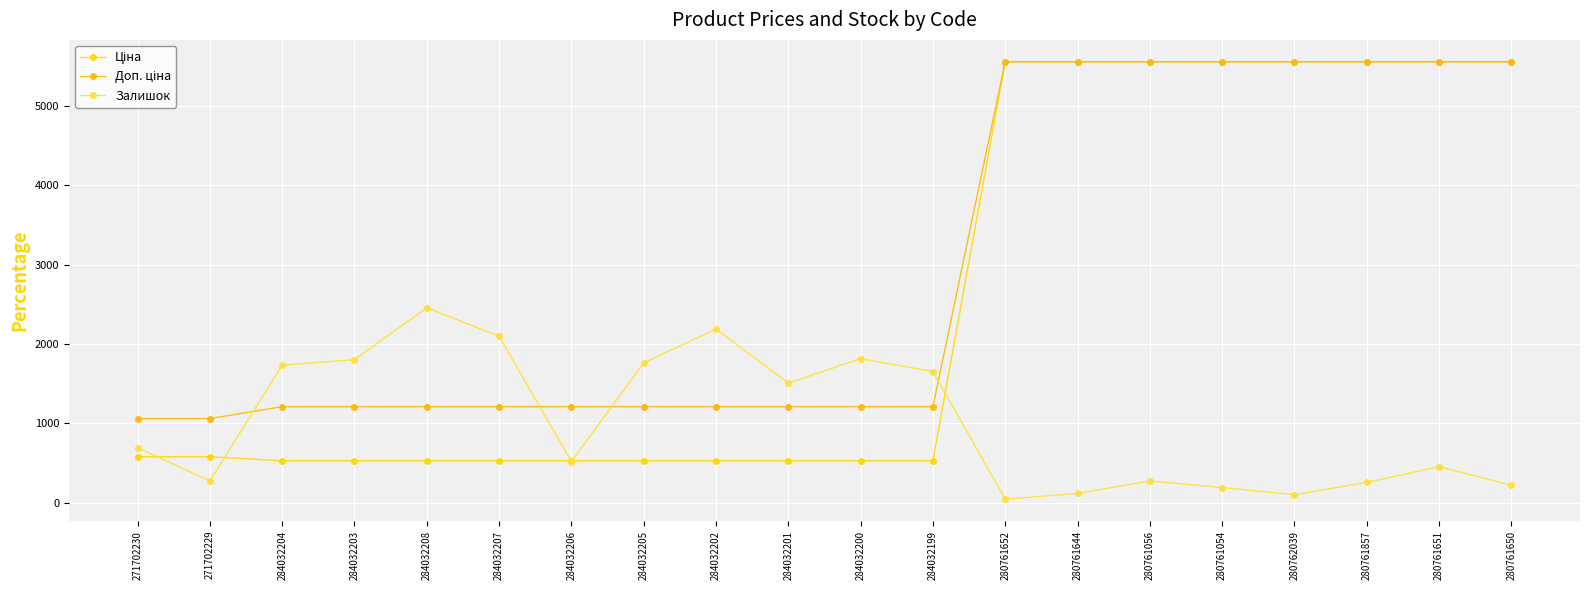

Which has a higher value, 284032201 or 284032204?

284032201